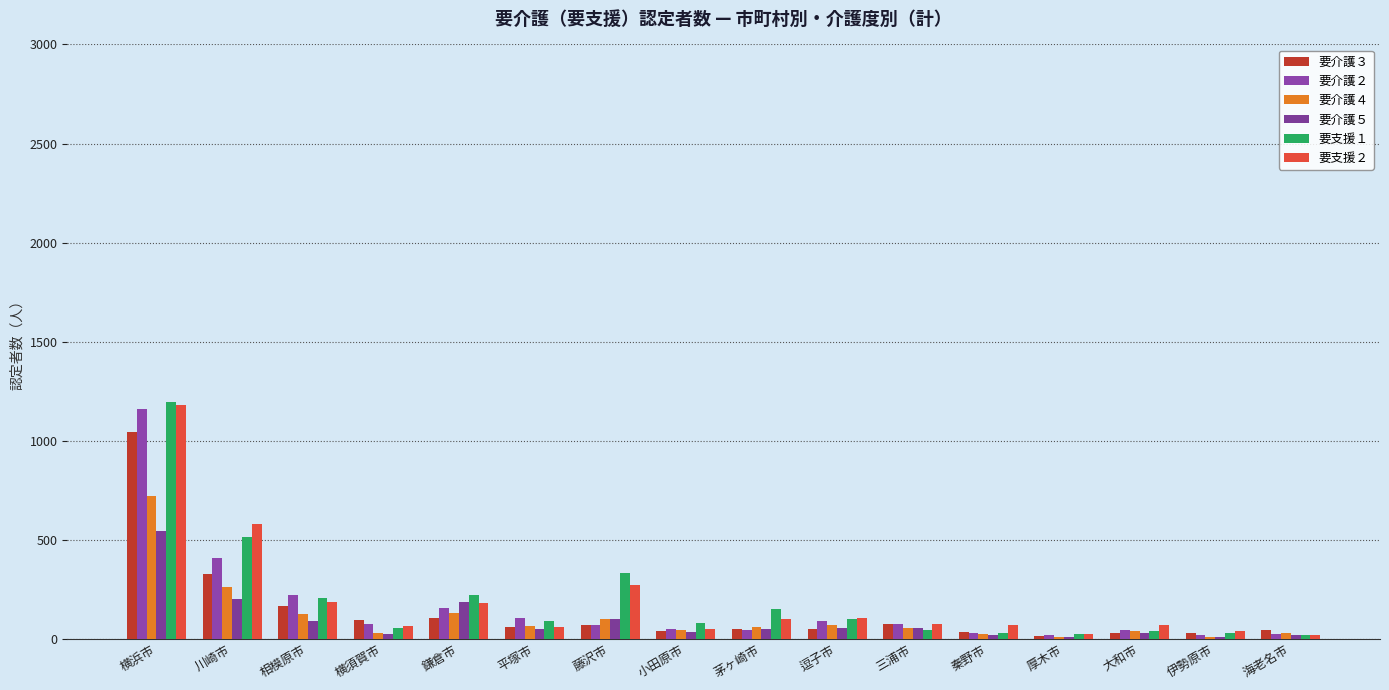

Reading left to right, transcribe all the data shown in this chart.

要介護３: 横浜市=1042	川崎市=329	相模原市=165	横須賀市=94	鎌倉市=103	平塚市=58	藤沢市=71	小田原市=41	茅ヶ崎市=48	逗子市=50	三浦市=75	秦野市=36	厚木市=13	大和市=31	伊勢原市=28	海老名市=44
要介護２: 横浜市=1158	川崎市=409	相模原市=223	横須賀市=77	鎌倉市=157	平塚市=106	藤沢市=68	小田原市=51	茅ヶ崎市=43	逗子市=90	三浦市=74	秦野市=30	厚木市=18	大和市=43	伊勢原市=20	海老名市=26
要介護４: 横浜市=722	川崎市=261	相模原市=127	横須賀市=30	鎌倉市=133	平塚市=66	藤沢市=102	小田原市=45	茅ヶ崎市=58	逗子市=72	三浦市=56	秦野市=25	厚木市=12	大和市=38	伊勢原市=10	海老名市=28
要介護５: 横浜市=546	川崎市=203	相模原市=92	横須賀市=24	鎌倉市=184	平塚市=48	藤沢市=102	小田原市=36	茅ヶ崎市=48	逗子市=56	三浦市=56	秦野市=20	厚木市=8	大和市=32	伊勢原市=10	海老名市=20
要支援１: 横浜市=1193	川崎市=514	相模原市=208	横須賀市=54	鎌倉市=219	平塚市=88	藤沢市=333	小田原市=78	茅ヶ崎市=152	逗子市=101	三浦市=45	秦野市=29	厚木市=25	大和市=40	伊勢原市=31	海老名市=22
要支援２: 横浜市=1181	川崎市=580	相模原市=188	横須賀市=63	鎌倉市=182	平塚市=58	藤沢市=273	小田原市=48	茅ヶ崎市=102	逗子市=105	三浦市=75	秦野市=68	厚木市=24	大和市=71	伊勢原市=42	海老名市=21